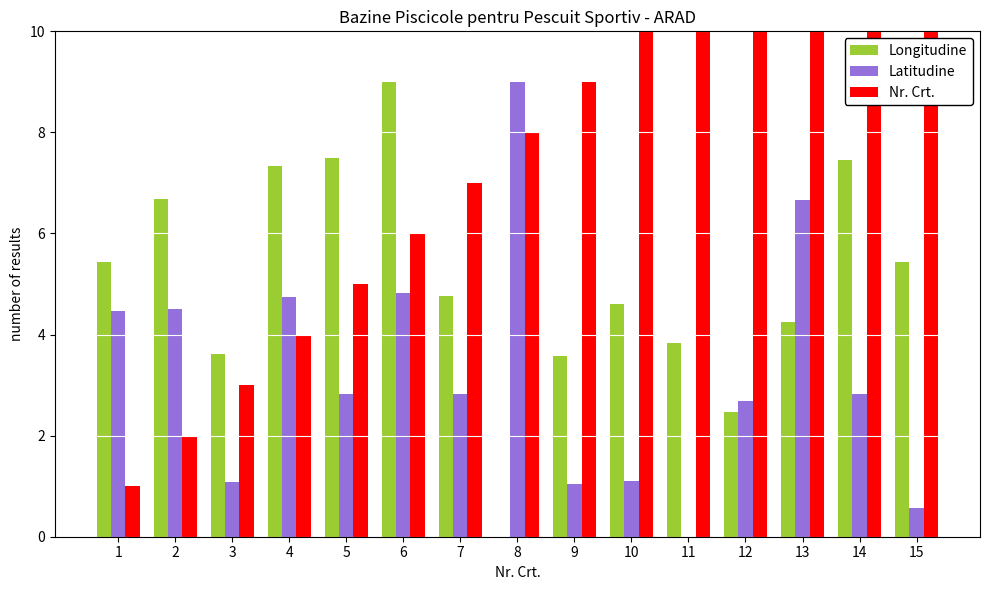

What is the sum of all Nr. Crt. values?

120.0